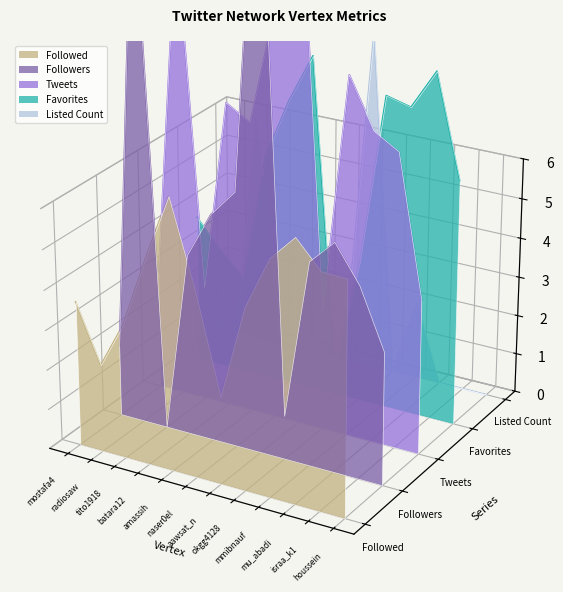

What position from the left is batara12?

4